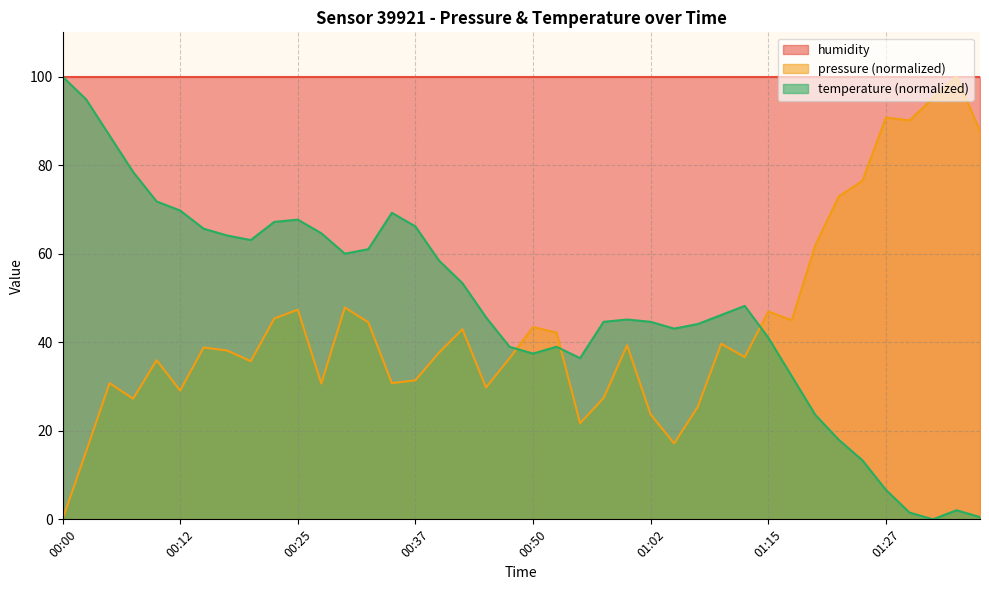

Rank the series at 01:02 from highest to lowest value.

humidity, temperature (normalized), pressure (normalized)